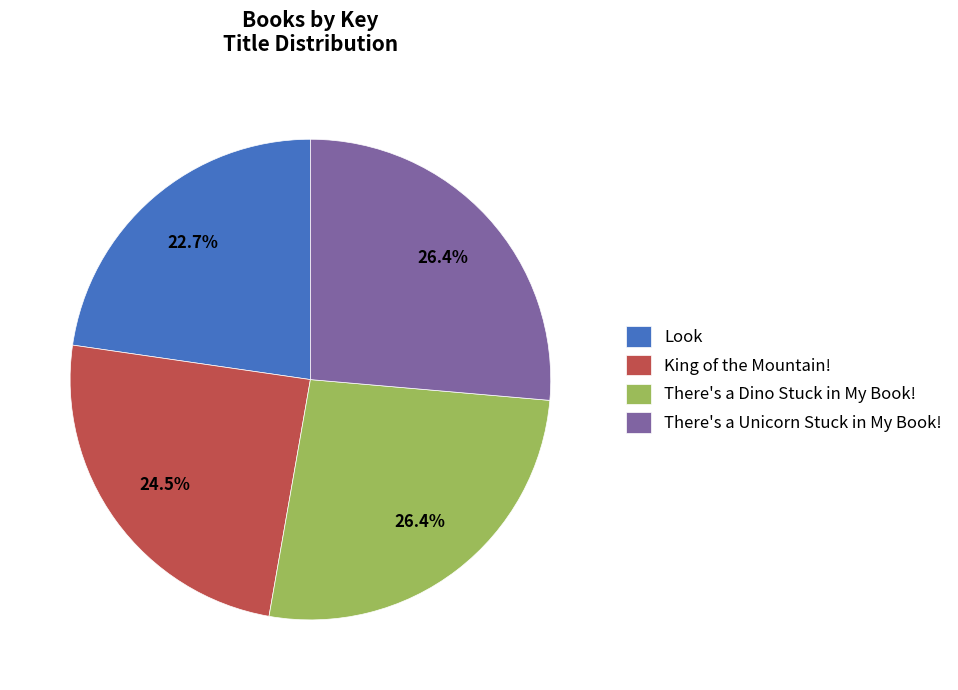

Does King of the Mountain! represent more than half of the total?

No